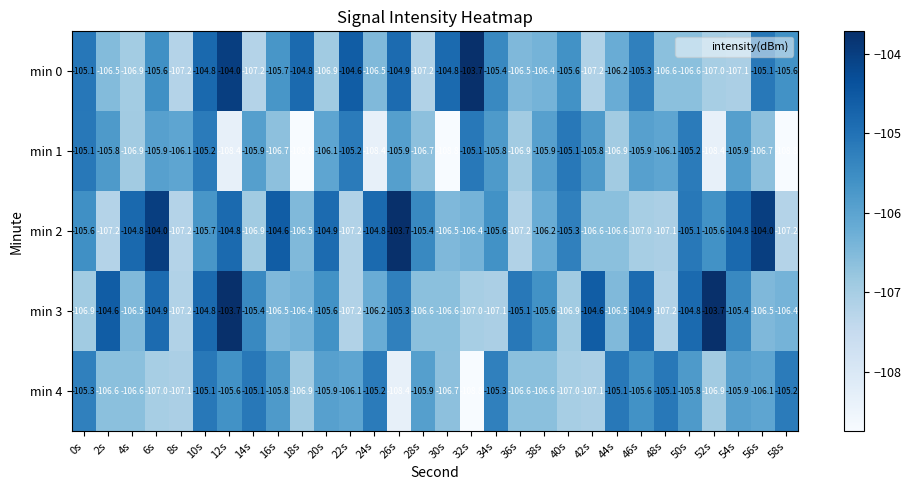

Which series changed the most between 4s and 16s?

min 0